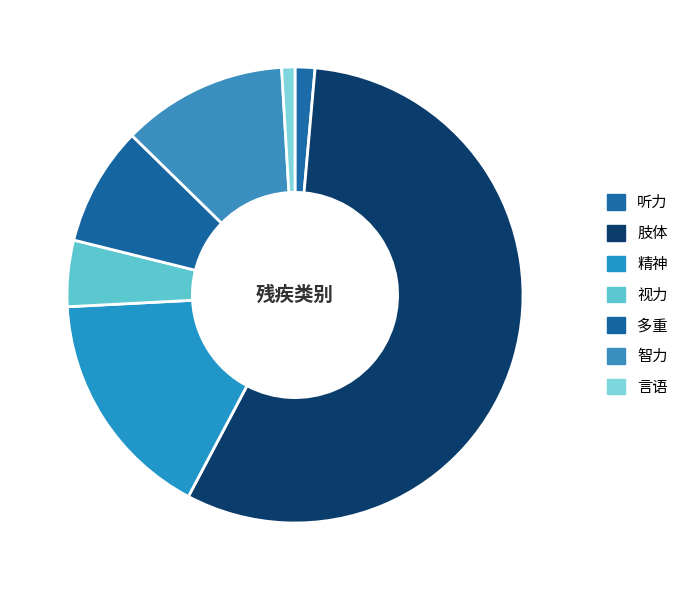

The 多重 slice represents 1% of the pie. True or false?

False